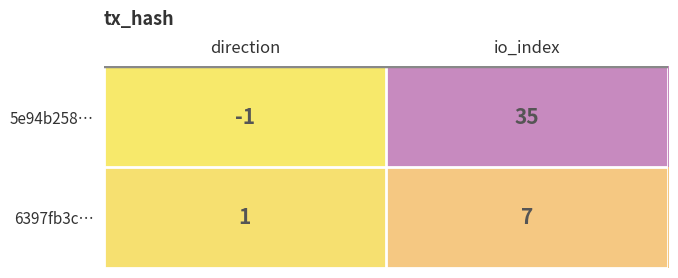

Where is 5e94b258… nearest to the value 17?

direction